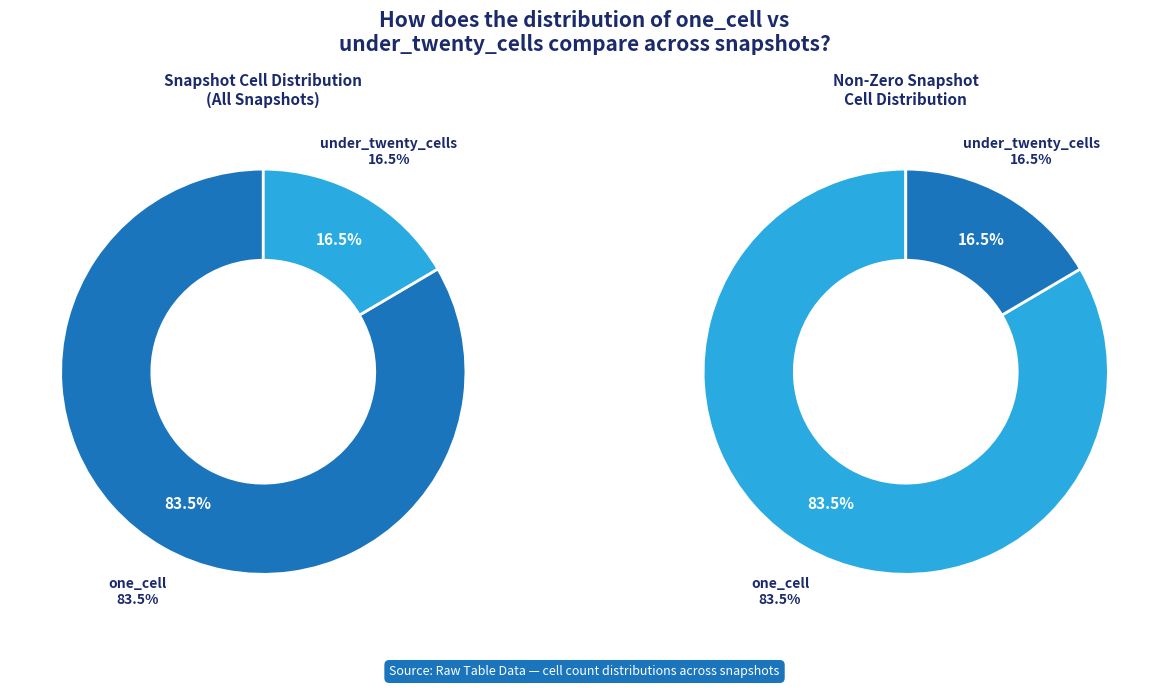

Which slice is the smallest?

under_twenty_cells